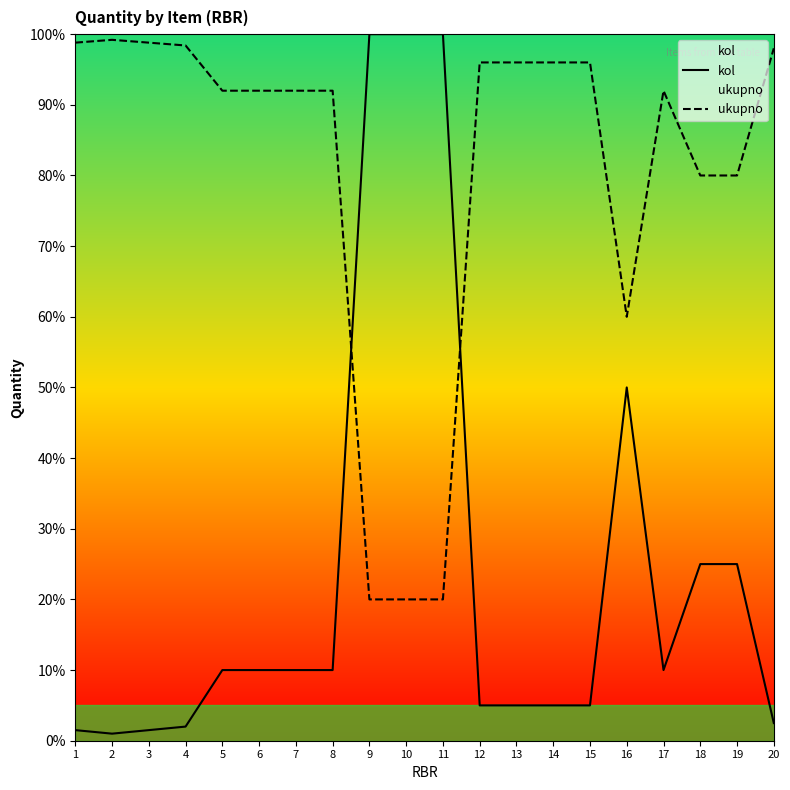

True or false: kol and ukupno cross at least once.

True